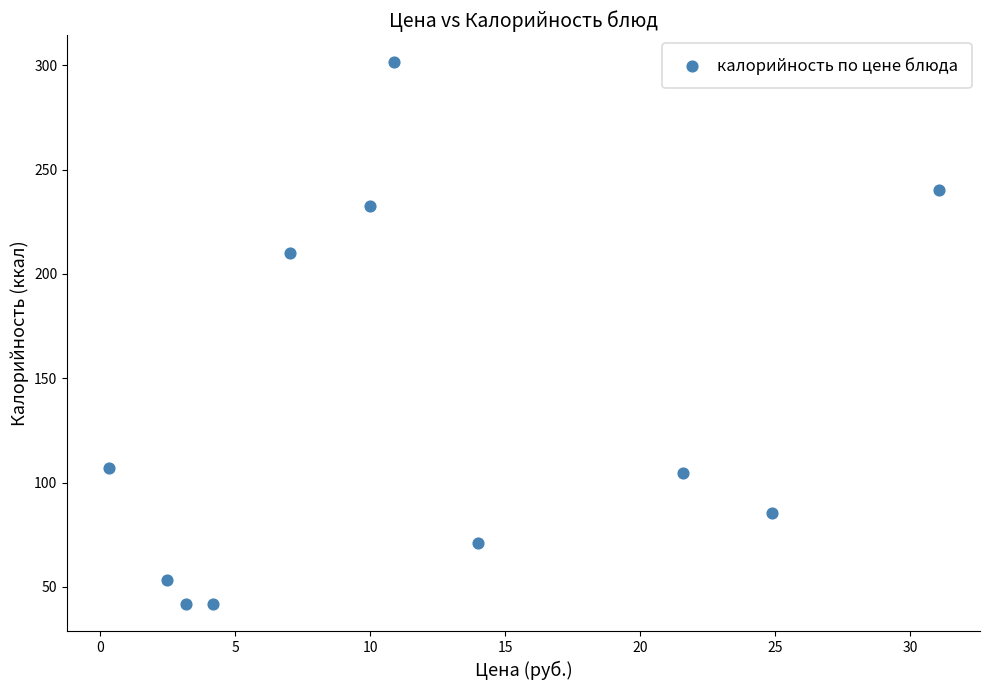

What Y value in the scatter plot is closest to 171?

210.1